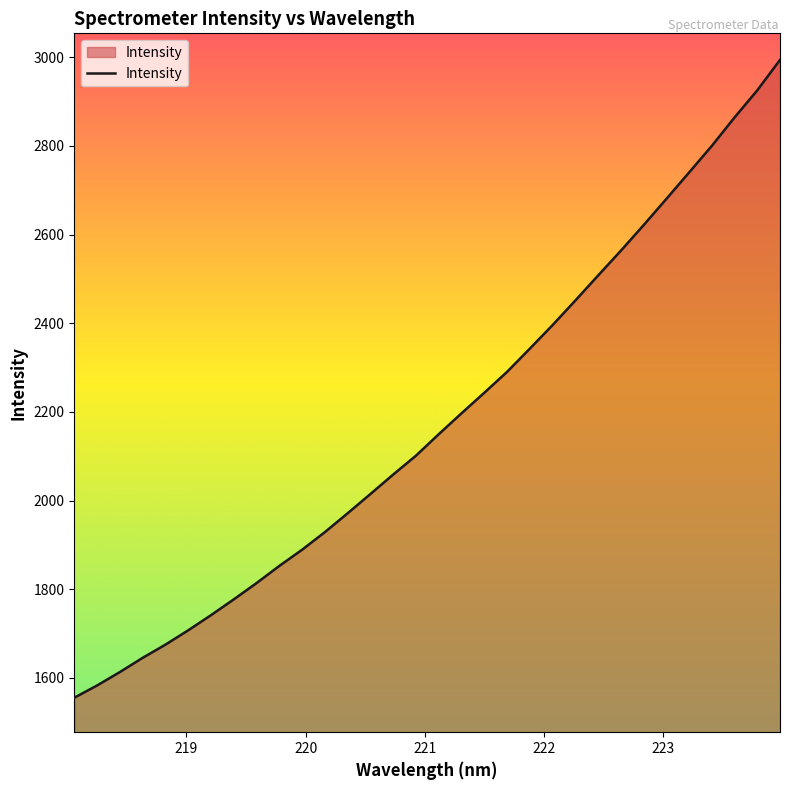

What is the maximum value shown in the chart?

2993.8